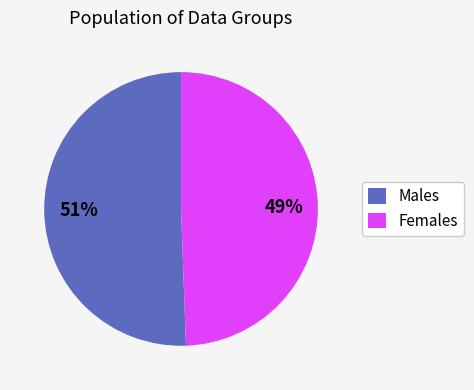

To the nearest percent, what percentage of the pie is Females?

49%